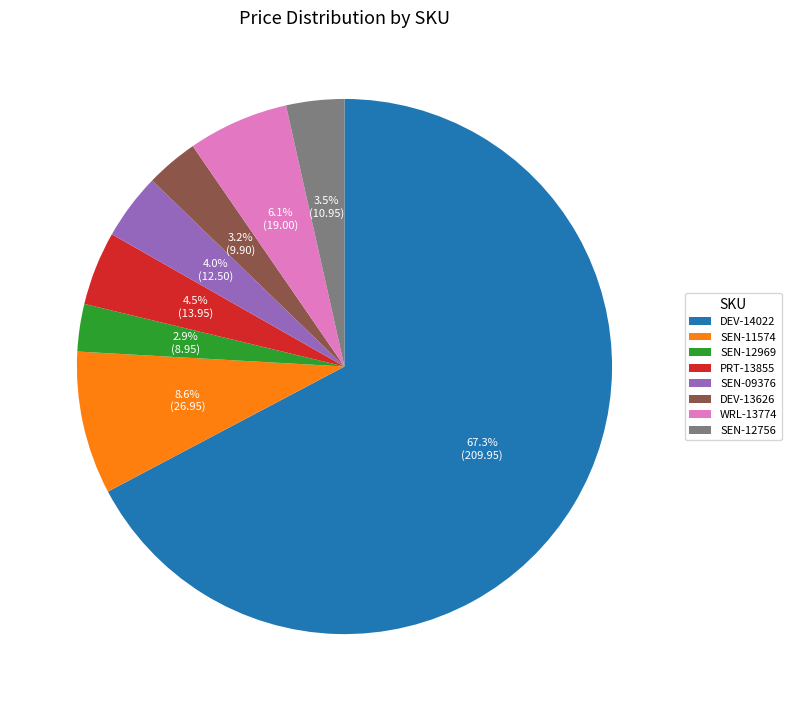

Is it true that DEV-14022 is 75% of the pie?

False